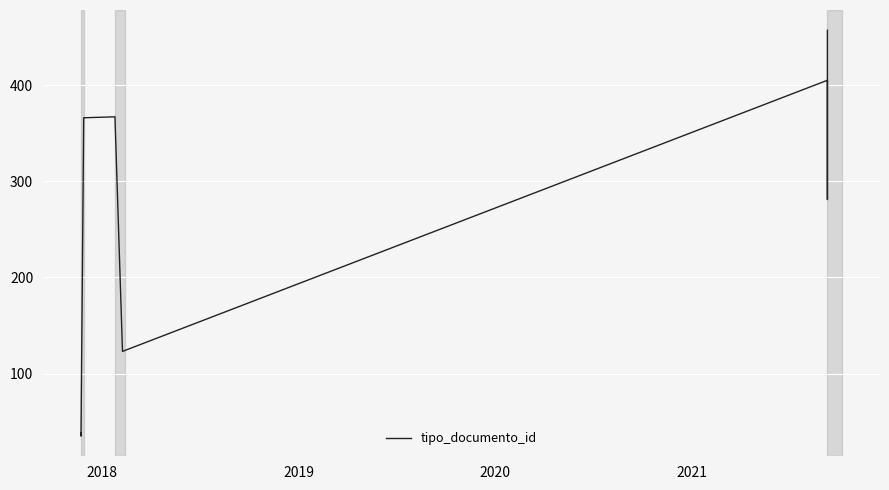

How many interior local valleys (lower than both neighbors) does the data have?

3